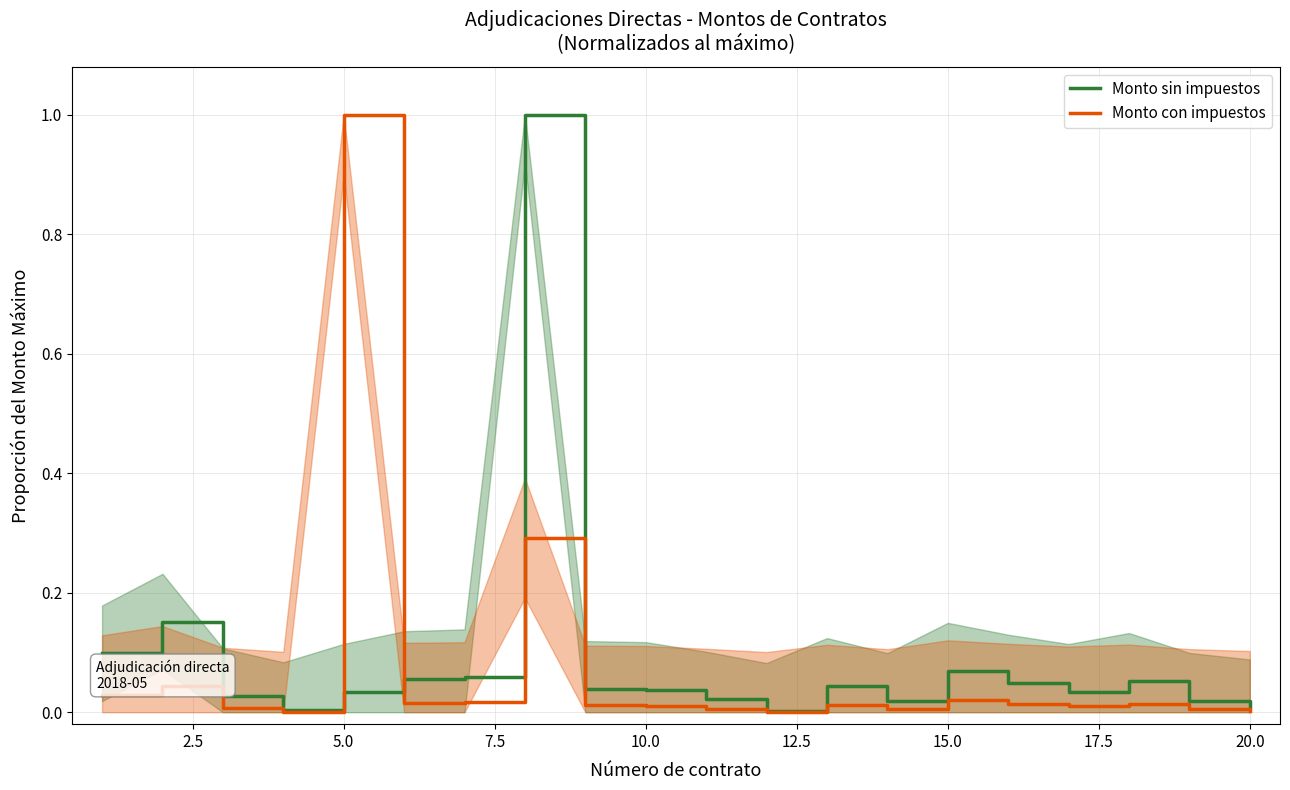

Reading left to right, what are all the values shown in this chart?

Monto sin impuestos: 0.1	0.2	0.0	0.0	0.0	0.1	0.1	1.0	0.0	0.0	0.0	0.0	0.0	0.0	0.1	0.0	0.0	0.1	0.0	0.0
Monto con impuestos: 0.0	0.0	0.0	0.0	1.0	0.0	0.0	0.3	0.0	0.0	0.0	0.0	0.0	0.0	0.0	0.0	0.0	0.0	0.0	0.0